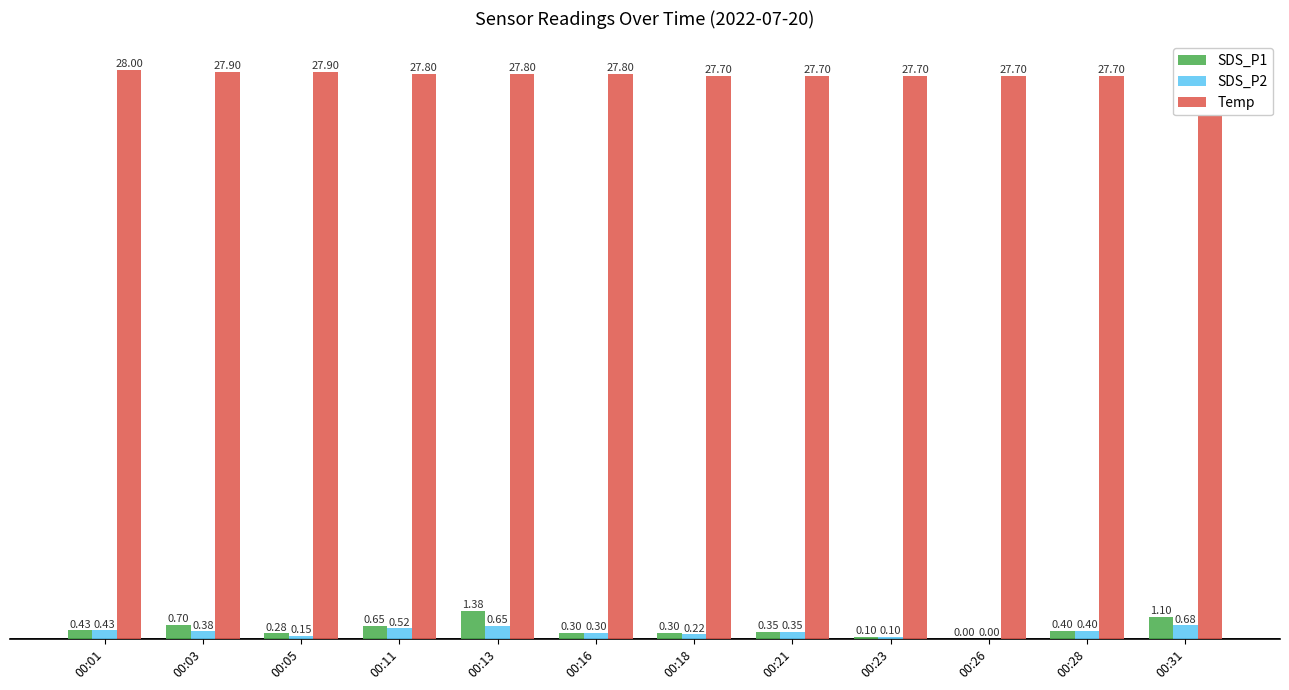

Where is SDS_P1 nearest to the value 0?

00:26